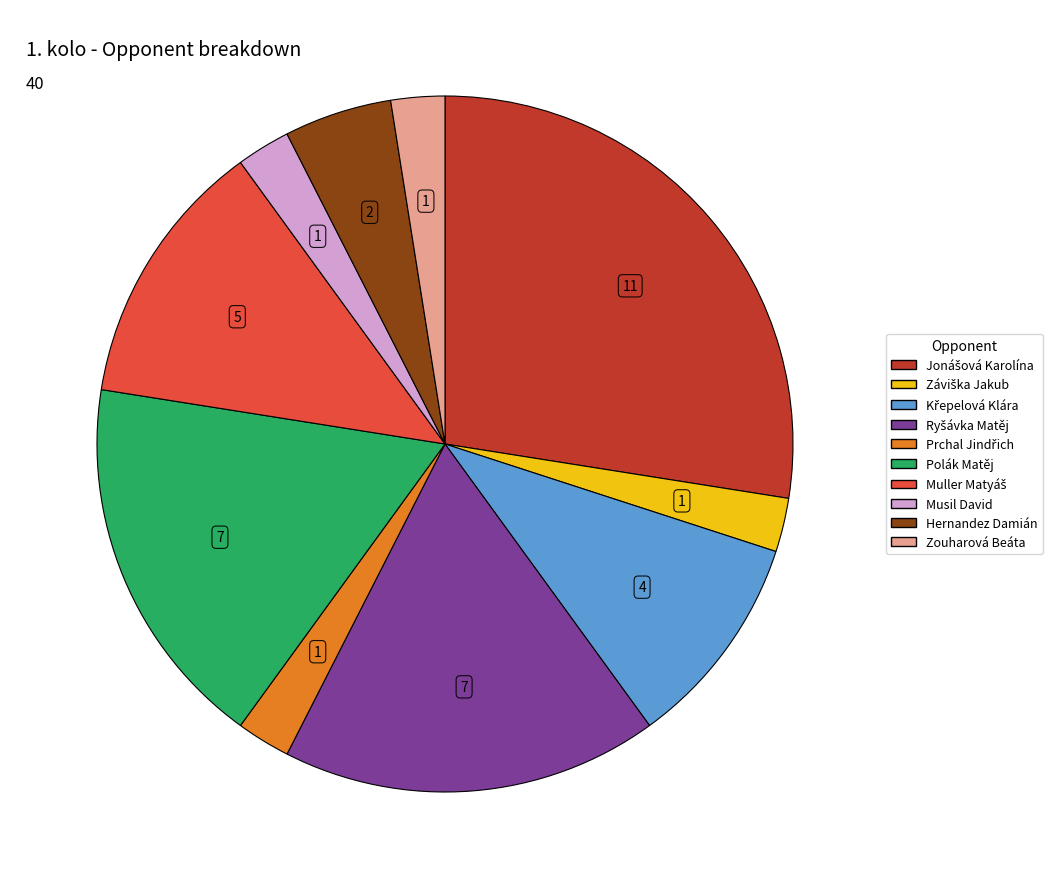

Does any single category account for the majority?

No